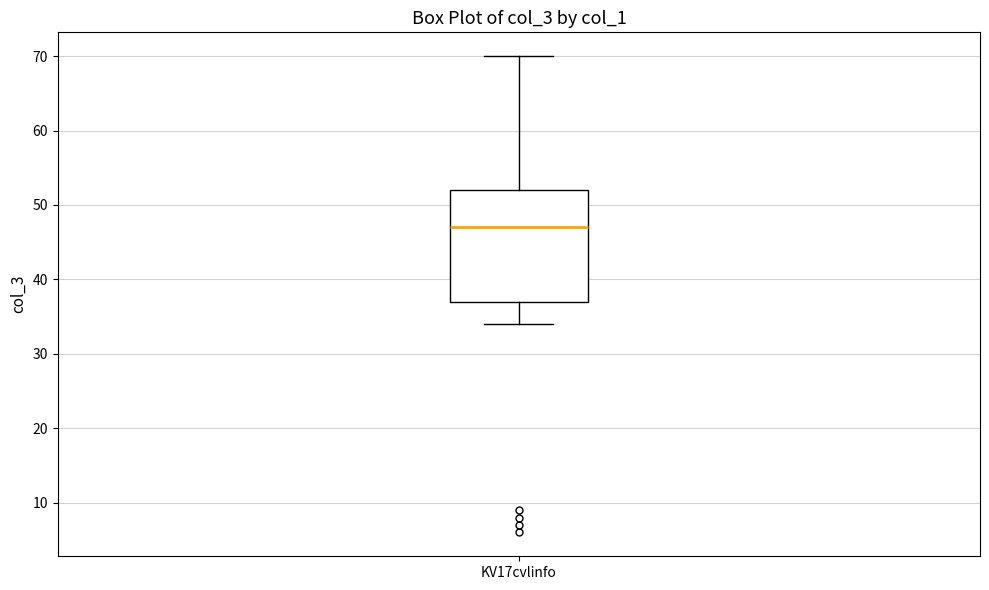

Where is the lower edge of the box for KV17cvlinfo on the y-axis? The values are not printed on the chart, so give them approximately, as read against the axis.

37